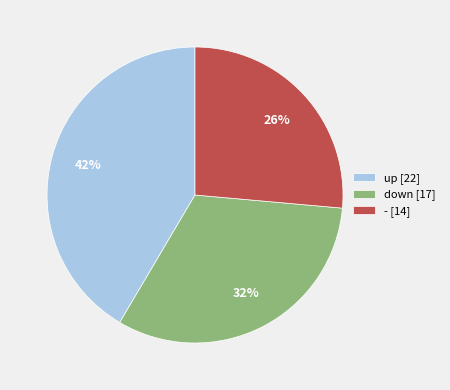

Is it true that down is 39% of the pie?

False